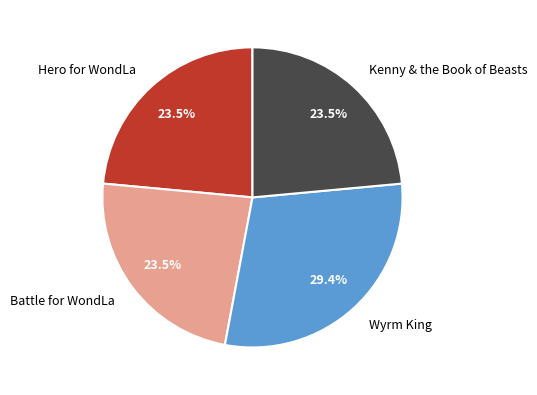

What percentage is NOT represented by Kenny & the Book of Beasts?

76.5%